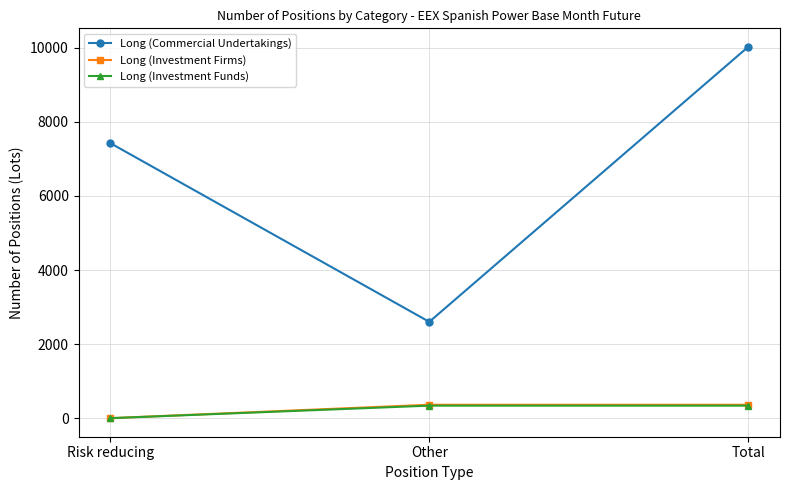

List the labels in order of Long (Commercial Undertakings) value, largest first.

Total, Risk reducing, Other